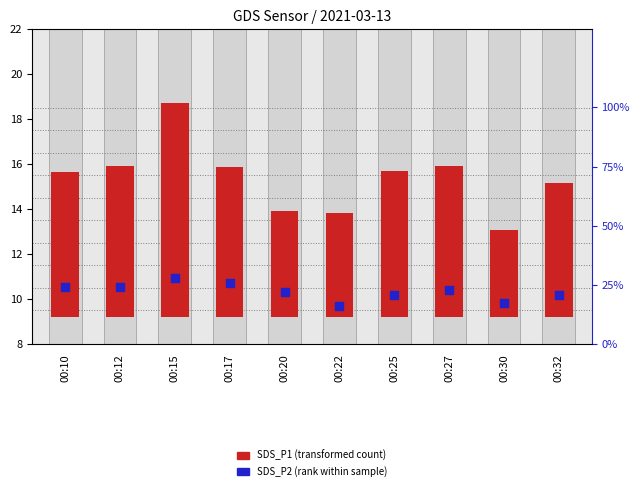

Which series has the widest spread of Y values?

SDS_P1 (transformed count)